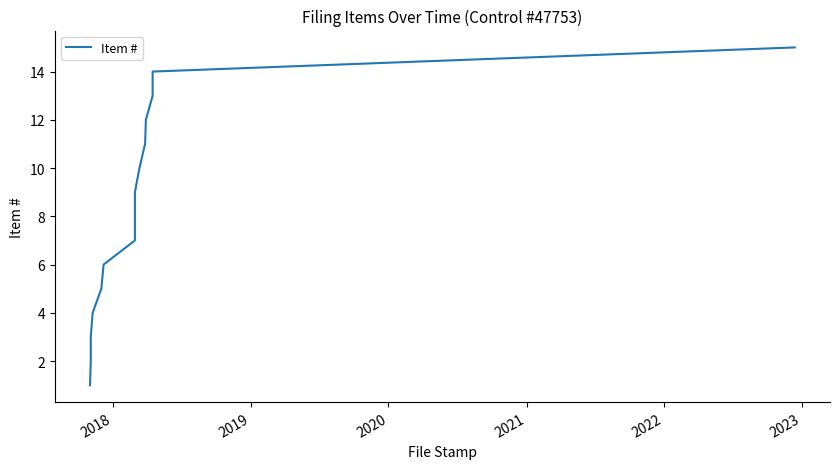

True or false: there are more than 1 points higher than both neighbors.

False